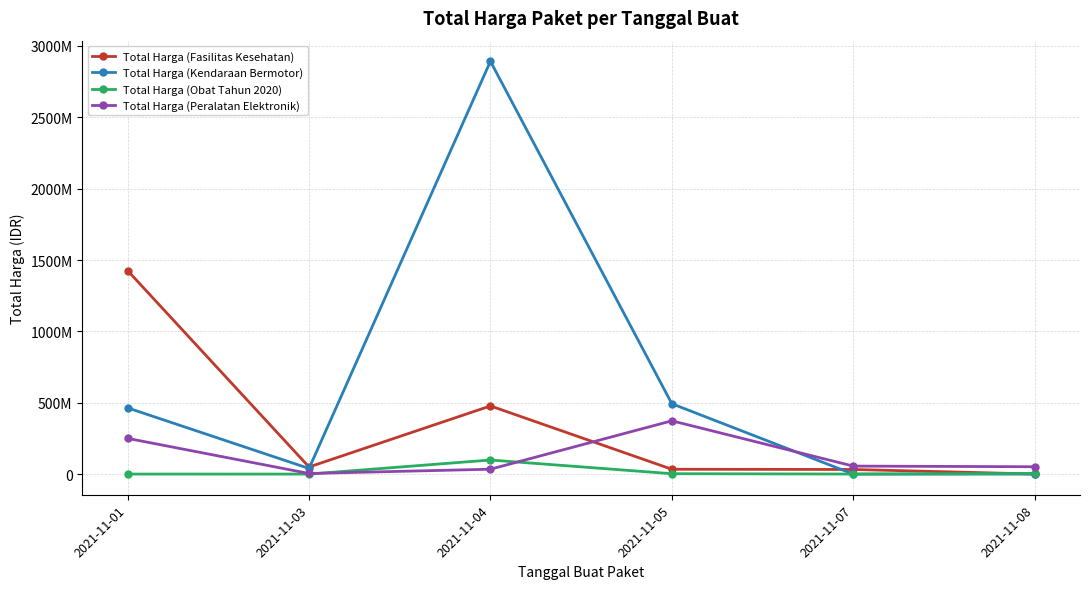

What is the value of the Total Harga (Obat Tahun 2020) point at the 4th from the left?

2772000